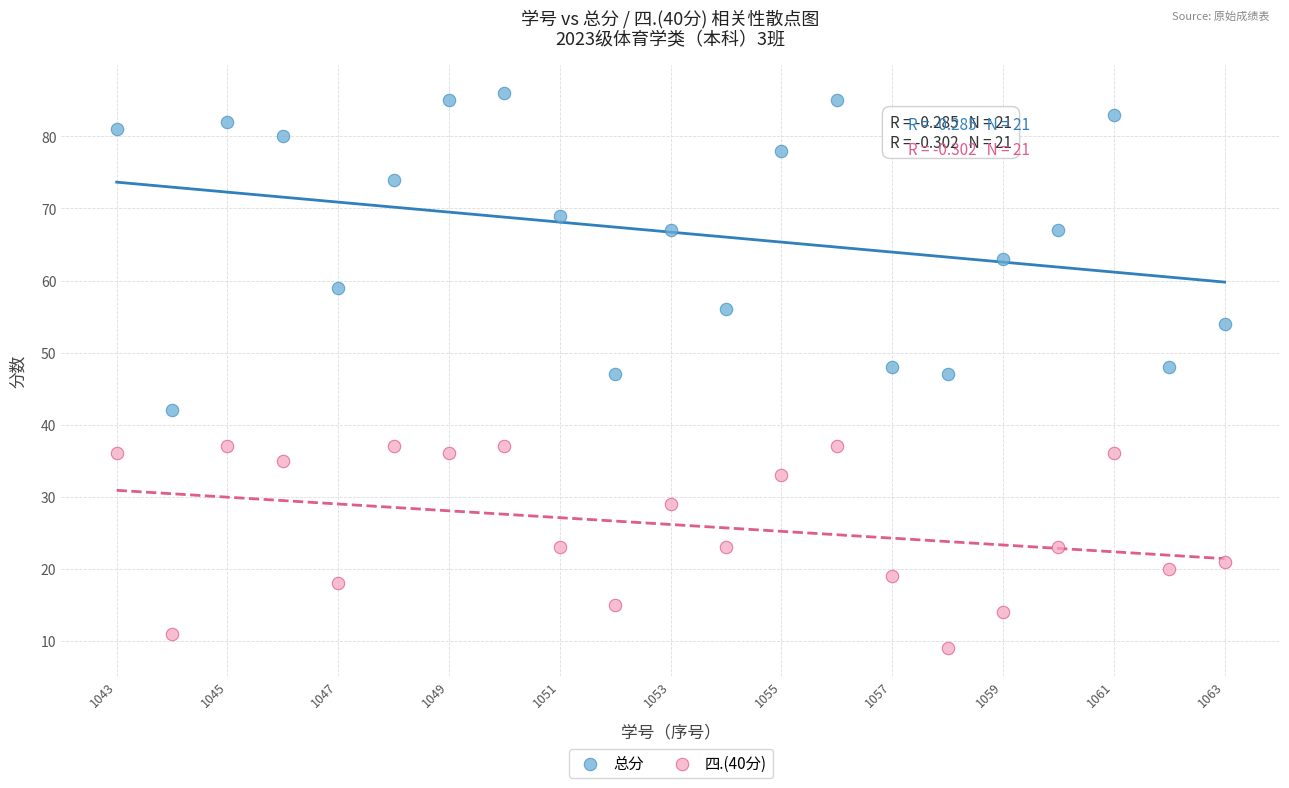

Which series reaches the minimum Y coordinate?

四.(40分)